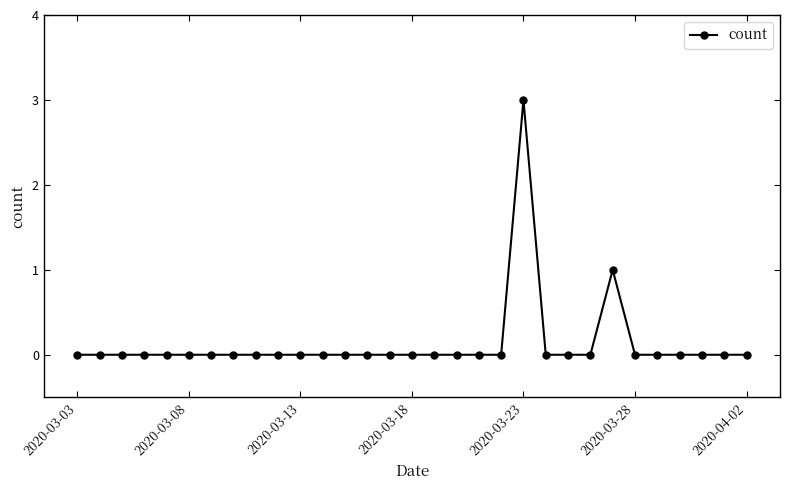

What is the greatest value displayed?

3